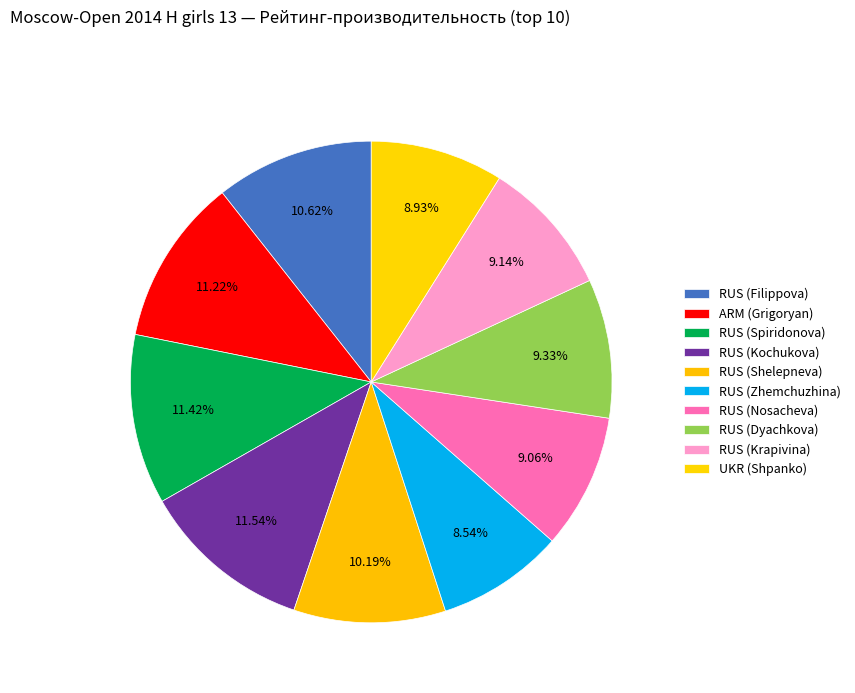

Between RUS (Filippova) and RUS (Zhemchuzhina), which is larger?

RUS (Filippova)